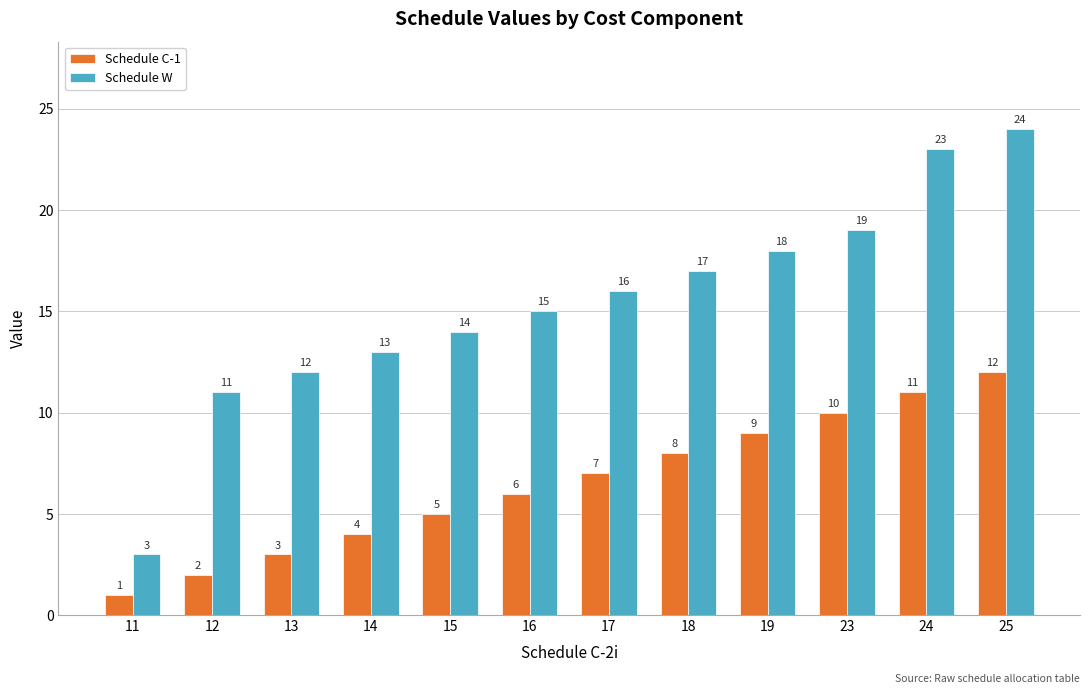

Reading left to right, list all the values displayed in this chart.

Schedule C-1: 11=1	12=2	13=3	14=4	15=5	16=6	17=7	18=8	19=9	23=10	24=11	25=12
Schedule W: 11=3	12=11	13=12	14=13	15=14	16=15	17=16	18=17	19=18	23=19	24=23	25=24